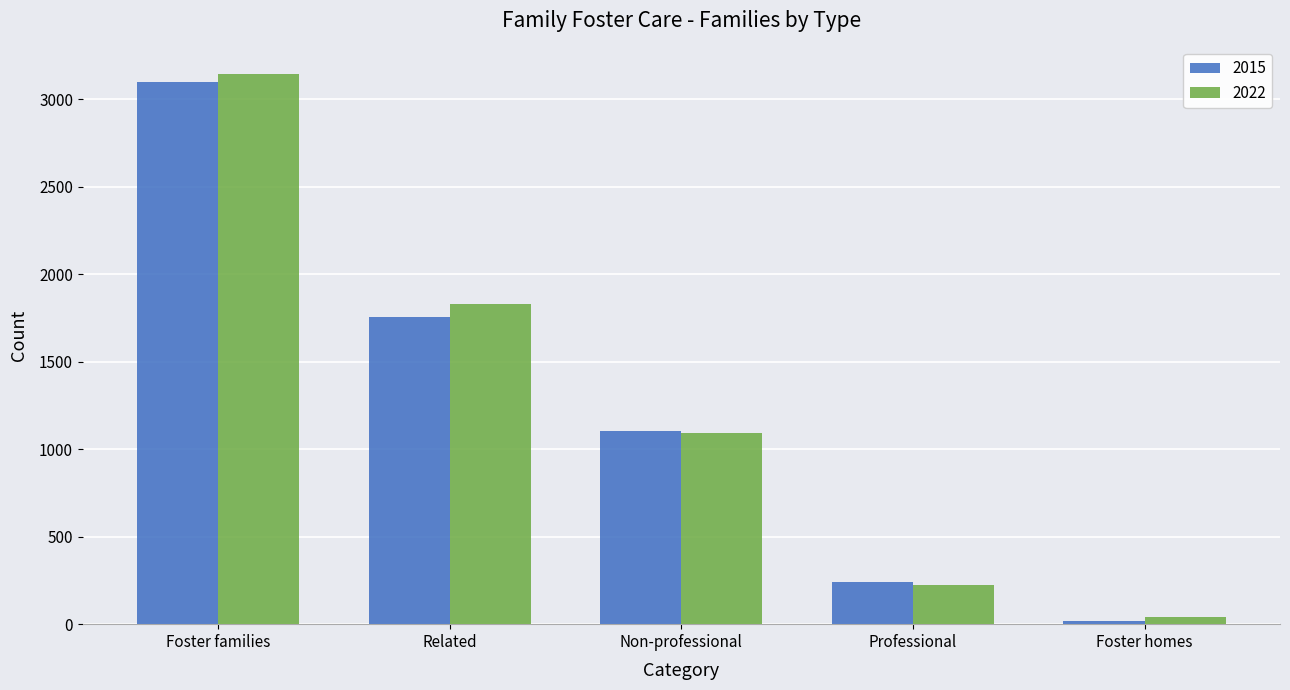

Which series changed the most between Related and Professional?

2022